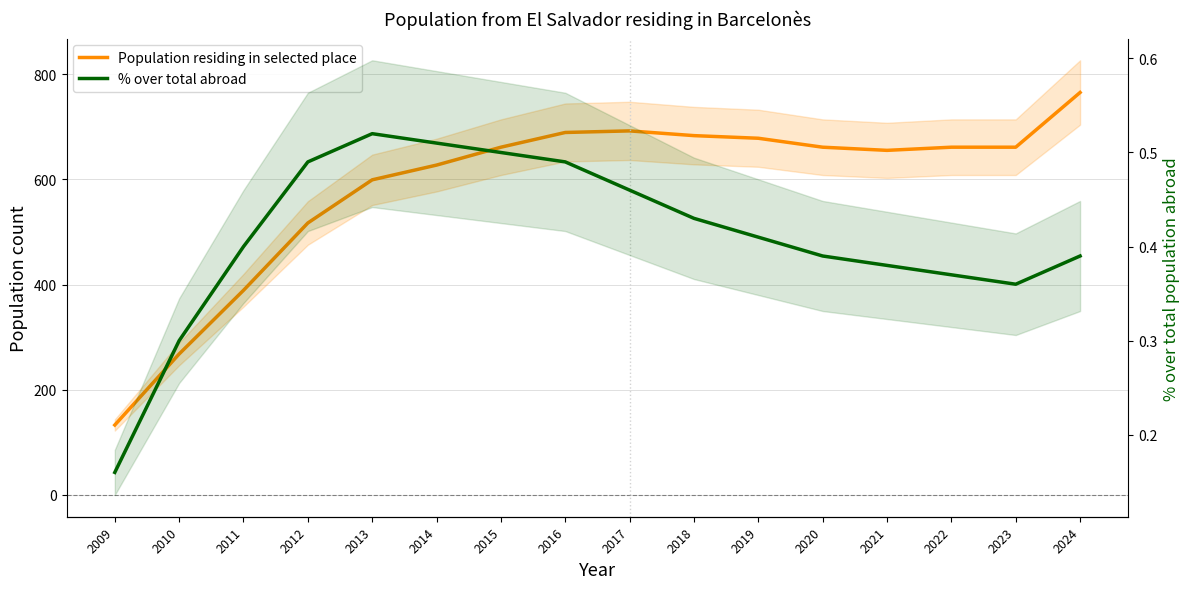

Reading left to right, transcribe all the data shown in this chart.

Population residing in selected place: 2009=133.0	2010=268.0	2011=389.0	2012=517.0	2013=599.0	2014=627.0	2015=661.0	2016=689.0	2017=692.0	2018=683.0	2019=678.0	2020=661.0	2021=655.0	2022=661.0	2023=661.0	2024=765.0
% over total abroad: 2009=0.2	2010=0.3	2011=0.4	2012=0.5	2013=0.5	2014=0.5	2015=0.5	2016=0.5	2017=0.5	2018=0.4	2019=0.4	2020=0.4	2021=0.4	2022=0.4	2023=0.4	2024=0.4